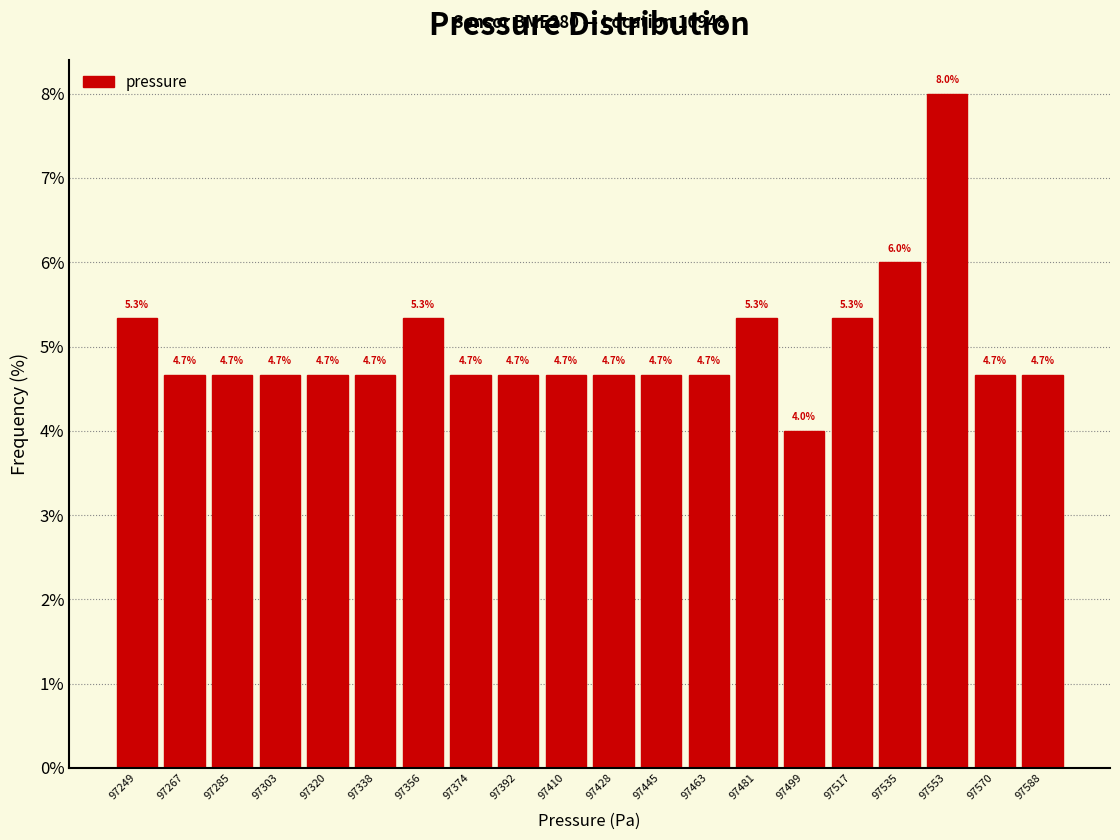

Reading left to right, list every bar in this chart as the range it spans on the x-axis followed by its height. The bar edges are not printed on the chart, so give them approximately, as read against the axis.

97240 to 97258: 5.3
97258 to 97276: 4.7
97276 to 97294: 4.7
97294 to 97312: 4.7
97312 to 97330: 4.7
97330 to 97348: 4.7
97348 to 97366: 5.3
97366 to 97382: 4.7
97382 to 97400: 4.7
97400 to 97418: 4.7
97418 to 97436: 4.7
97436 to 97454: 4.7
97454 to 97472: 4.7
97472 to 97490: 5.3
97490 to 97508: 4.0
97508 to 97526: 5.3
97526 to 97544: 6.0
97544 to 97562: 8.0
97562 to 97580: 4.7
97580 to 97598: 4.7